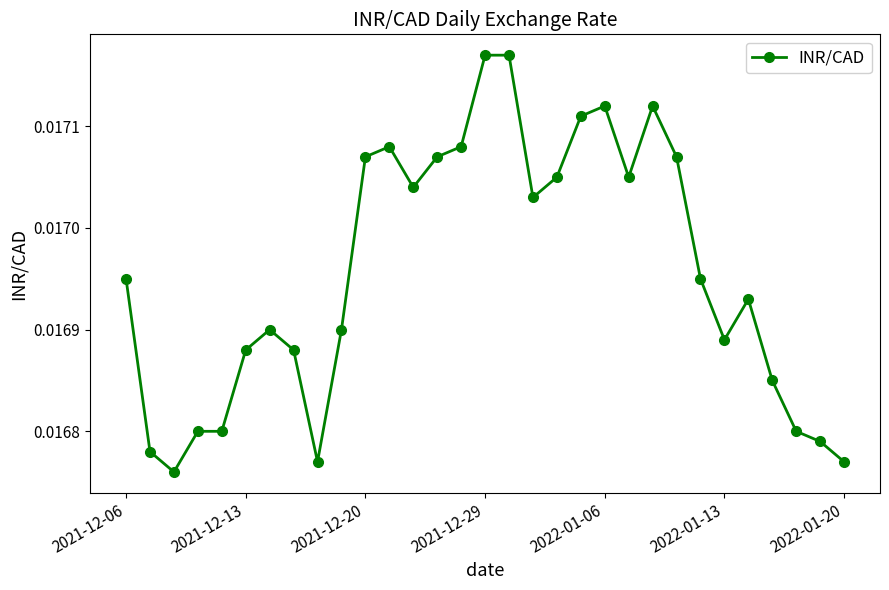

True or false: there are more than 1 points higher than both neighbors.

True